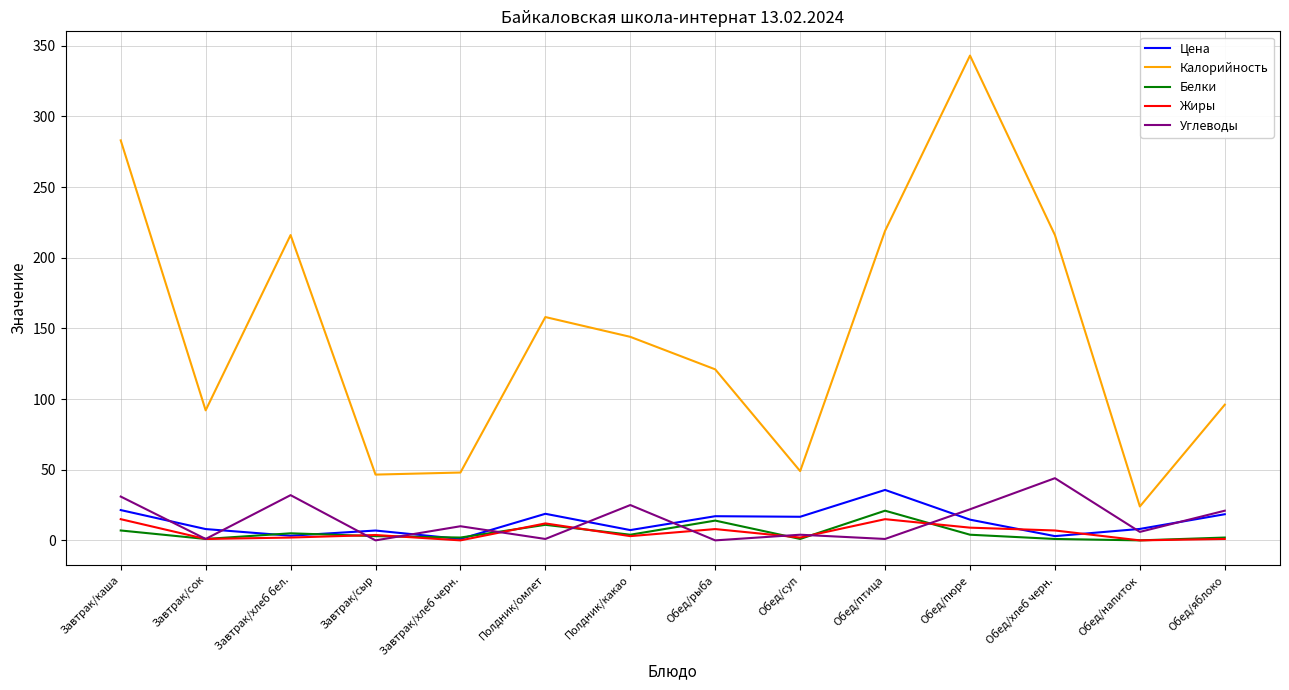

What position from the right is Обед/пюре?

4